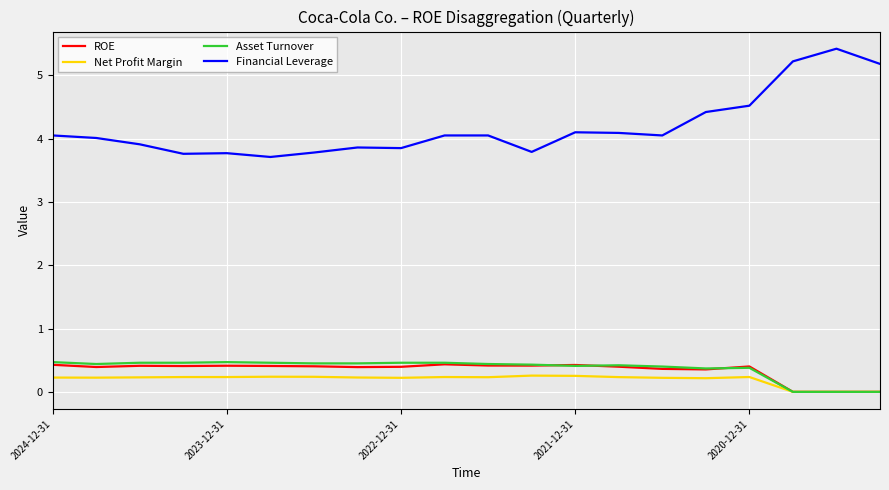

Which series has the largest total across all categories?

Financial Leverage